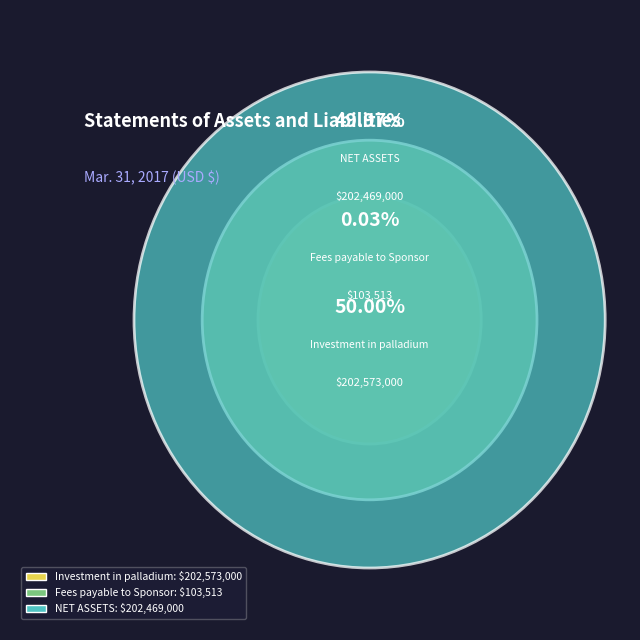

What portion of the pie excludes Investment in palladium?

50.0%